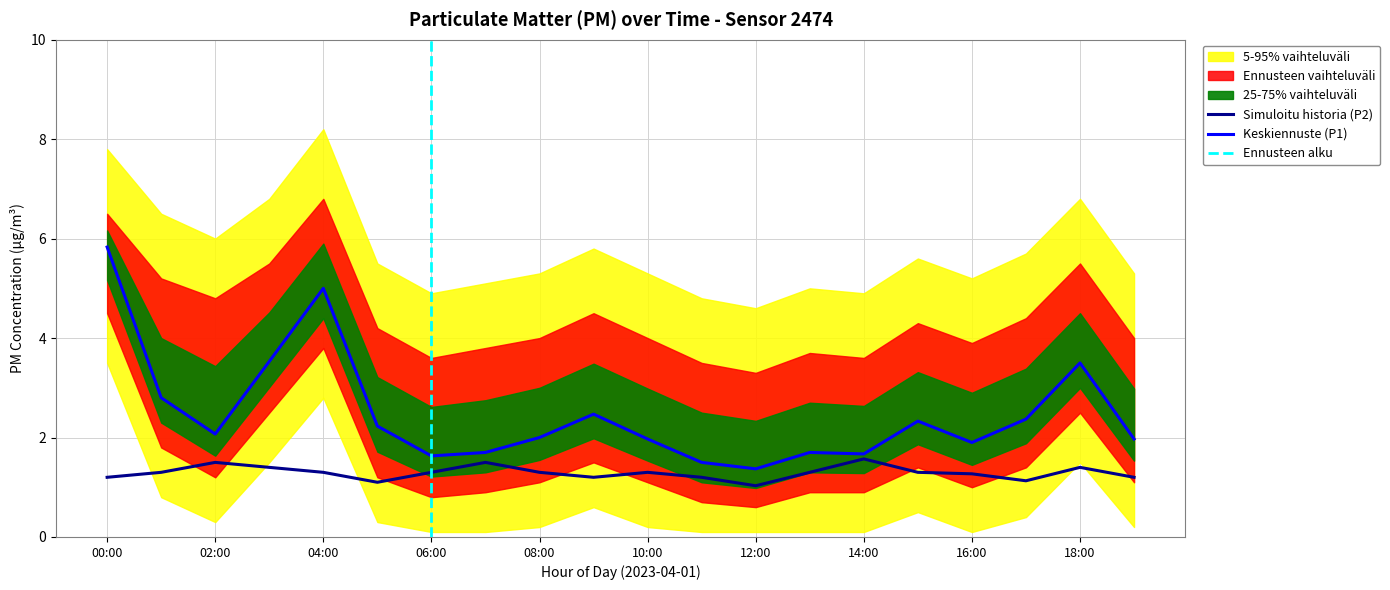

At which category is the sum across all series the highest?

00:00